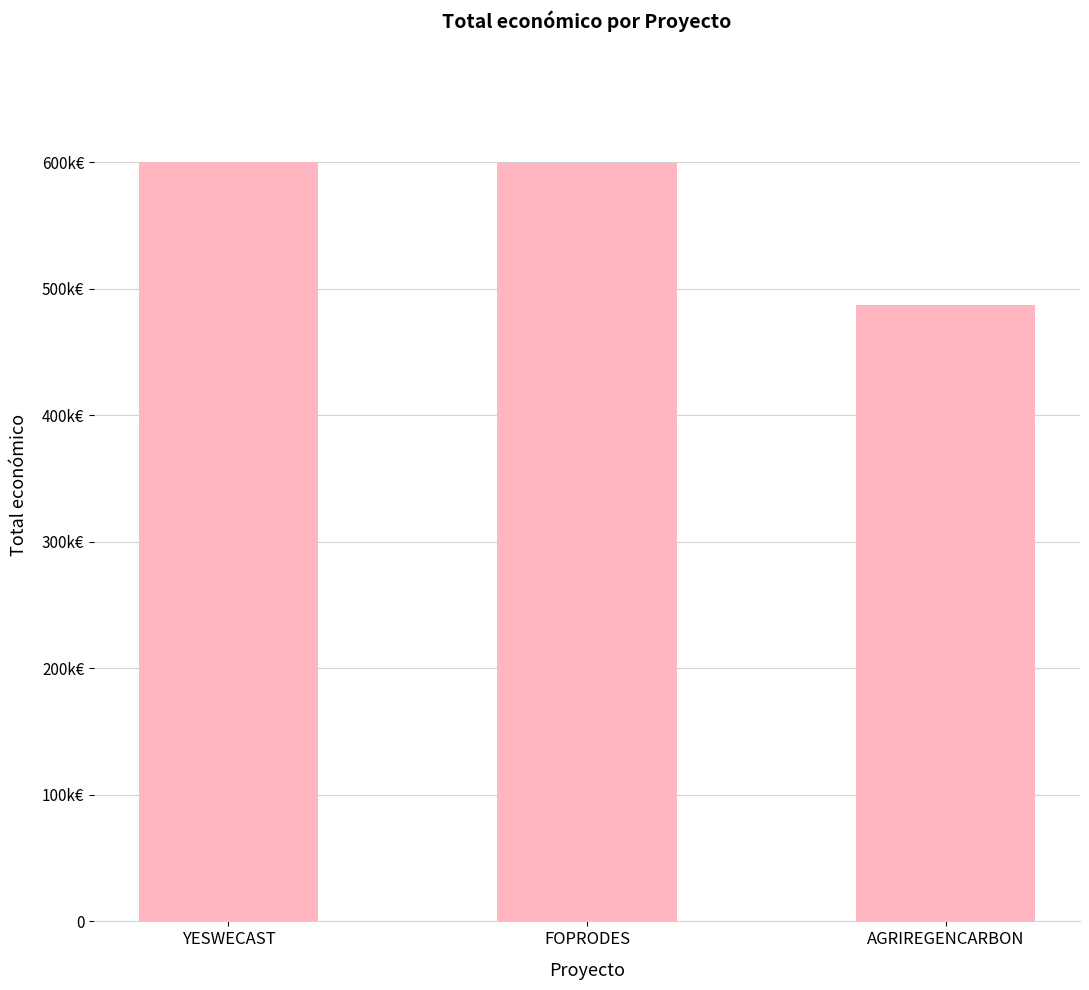

Which label corresponds to the smallest value in the chart?

AGRIREGENCARBON